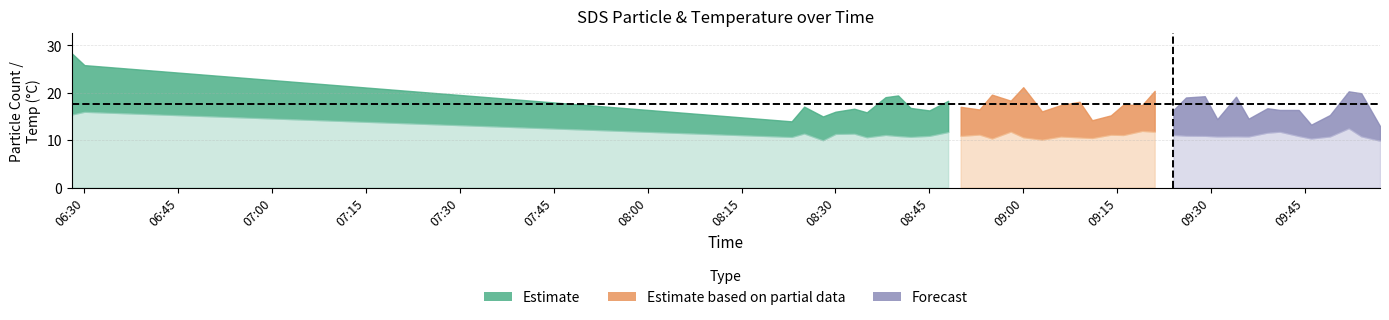

At which category does SDS_P1 reach its first local valley?

2022-10-13 08:23